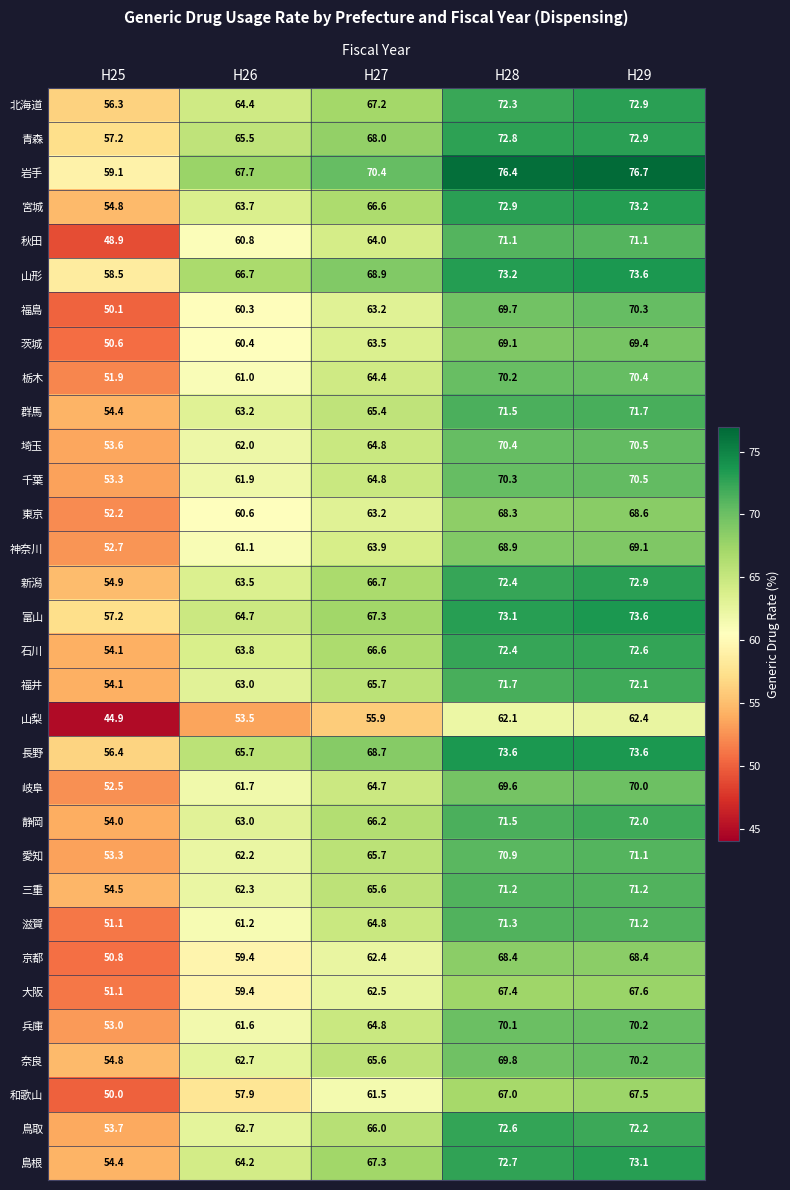

What is the smallest value displayed?

44.9